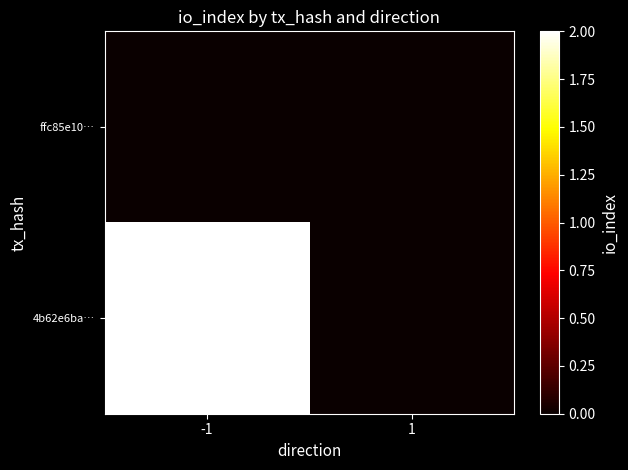

Which series changed the most between -1 and 1?

4b62e6ba…